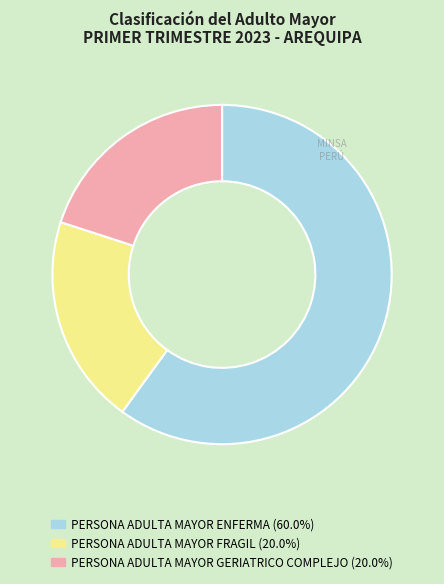

Is there any slice that represents more than half of the pie?

Yes